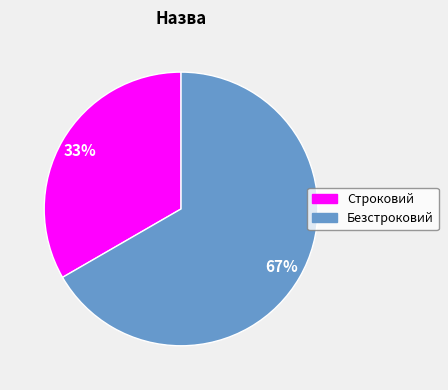

Which has a higher value, Строковий or Безстроковий?

Безстроковий